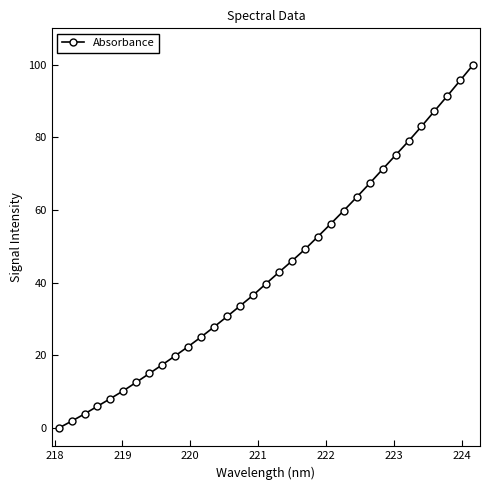

What is the value of the 33rd point from the left?

100.0